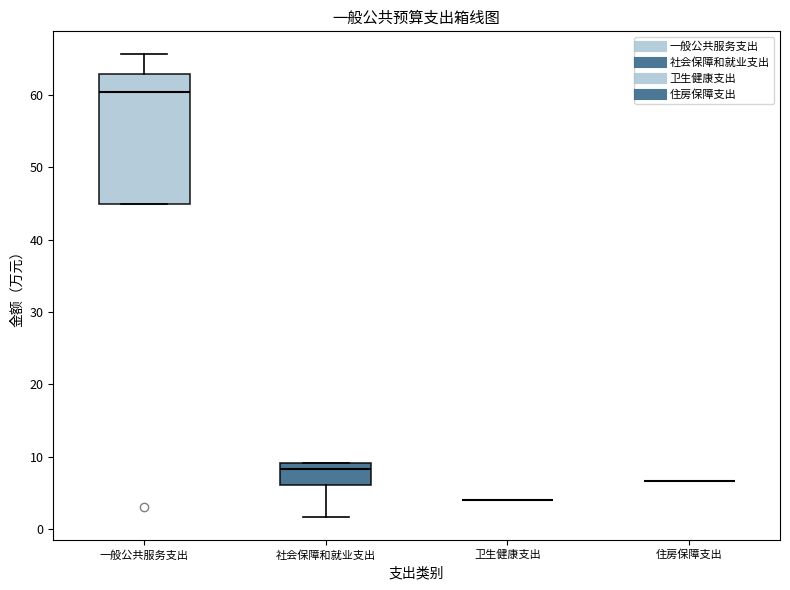

Comparing the boxes themselves (not the whiskers), which one is the tallest?

一般公共服务支出